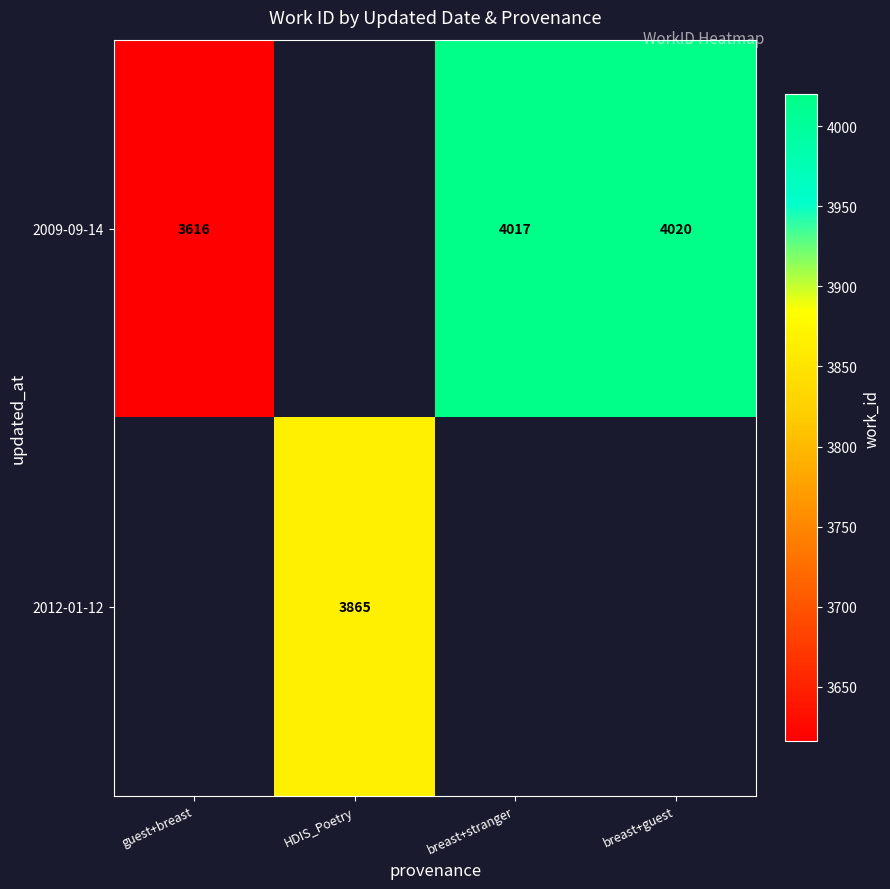

What is the smallest value displayed?

3616.0